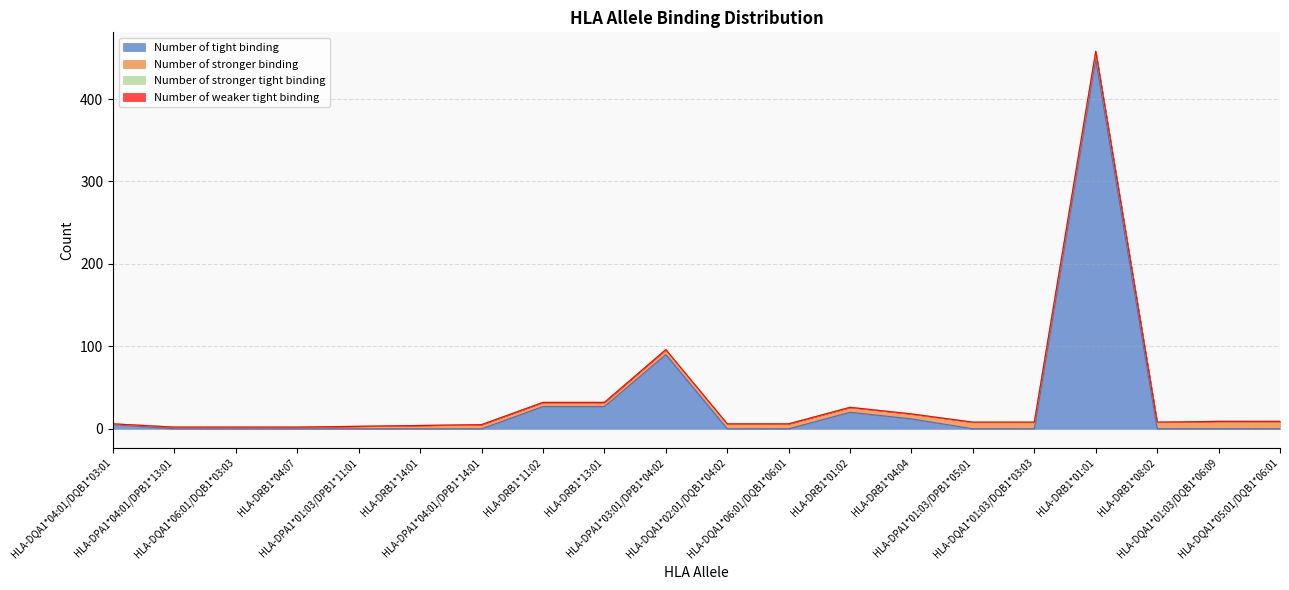

Reading left to right, extract all data points from this chart.

Number of tight binding: HLA-DQA1*04:01/DQB1*03:01=5	HLA-DPA1*04:01/DPB1*13:01=0	HLA-DQA1*06:01/DQB1*03:03=0	HLA-DRB1*04:07=0	HLA-DPA1*01:03/DPB1*11:01=0	HLA-DRB1*14:01=0	HLA-DPA1*04:01/DPB1*14:01=0	HLA-DRB1*11:02=27	HLA-DRB1*13:01=27	HLA-DPA1*03:01/DPB1*04:02=90	HLA-DQA1*02:01/DQB1*04:02=0	HLA-DQA1*06:01/DQB1*06:01=0	HLA-DRB1*01:02=20	HLA-DRB1*04:04=12	HLA-DPA1*01:03/DPB1*05:01=0	HLA-DQA1*01:03/DQB1*03:03=0	HLA-DRB1*01:01=448	HLA-DRB1*08:02=0	HLA-DQA1*01:03/DQB1*06:09=0	HLA-DQA1*05:01/DQB1*06:01=0
Number of stronger binding: HLA-DQA1*04:01/DQB1*03:01=1	HLA-DPA1*04:01/DPB1*13:01=2	HLA-DQA1*06:01/DQB1*03:03=2	HLA-DRB1*04:07=2	HLA-DPA1*01:03/DPB1*11:01=3	HLA-DRB1*14:01=4	HLA-DPA1*04:01/DPB1*14:01=5	HLA-DRB1*11:02=5	HLA-DRB1*13:01=5	HLA-DPA1*03:01/DPB1*04:02=6	HLA-DQA1*02:01/DQB1*04:02=6	HLA-DQA1*06:01/DQB1*06:01=6	HLA-DRB1*01:02=6	HLA-DRB1*04:04=6	HLA-DPA1*01:03/DPB1*05:01=8	HLA-DQA1*01:03/DQB1*03:03=8	HLA-DRB1*01:01=8	HLA-DRB1*08:02=8	HLA-DQA1*01:03/DQB1*06:09=9	HLA-DQA1*05:01/DQB1*06:01=9
Number of stronger tight binding: HLA-DQA1*04:01/DQB1*03:01=0	HLA-DPA1*04:01/DPB1*13:01=0	HLA-DQA1*06:01/DQB1*03:03=0	HLA-DRB1*04:07=0	HLA-DPA1*01:03/DPB1*11:01=0	HLA-DRB1*14:01=0	HLA-DPA1*04:01/DPB1*14:01=0	HLA-DRB1*11:02=0	HLA-DRB1*13:01=0	HLA-DPA1*03:01/DPB1*04:02=0	HLA-DQA1*02:01/DQB1*04:02=0	HLA-DQA1*06:01/DQB1*06:01=0	HLA-DRB1*01:02=0	HLA-DRB1*04:04=0	HLA-DPA1*01:03/DPB1*05:01=0	HLA-DQA1*01:03/DQB1*03:03=0	HLA-DRB1*01:01=2	HLA-DRB1*08:02=0	HLA-DQA1*01:03/DQB1*06:09=0	HLA-DQA1*05:01/DQB1*06:01=0
Number of weaker tight binding: HLA-DQA1*04:01/DQB1*03:01=0	HLA-DPA1*04:01/DPB1*13:01=0	HLA-DQA1*06:01/DQB1*03:03=0	HLA-DRB1*04:07=0	HLA-DPA1*01:03/DPB1*11:01=0	HLA-DRB1*14:01=0	HLA-DPA1*04:01/DPB1*14:01=0	HLA-DRB1*11:02=0	HLA-DRB1*13:01=0	HLA-DPA1*03:01/DPB1*04:02=0	HLA-DQA1*02:01/DQB1*04:02=0	HLA-DQA1*06:01/DQB1*06:01=0	HLA-DRB1*01:02=0	HLA-DRB1*04:04=0	HLA-DPA1*01:03/DPB1*05:01=0	HLA-DQA1*01:03/DQB1*03:03=0	HLA-DRB1*01:01=0	HLA-DRB1*08:02=0	HLA-DQA1*01:03/DQB1*06:09=0	HLA-DQA1*05:01/DQB1*06:01=0